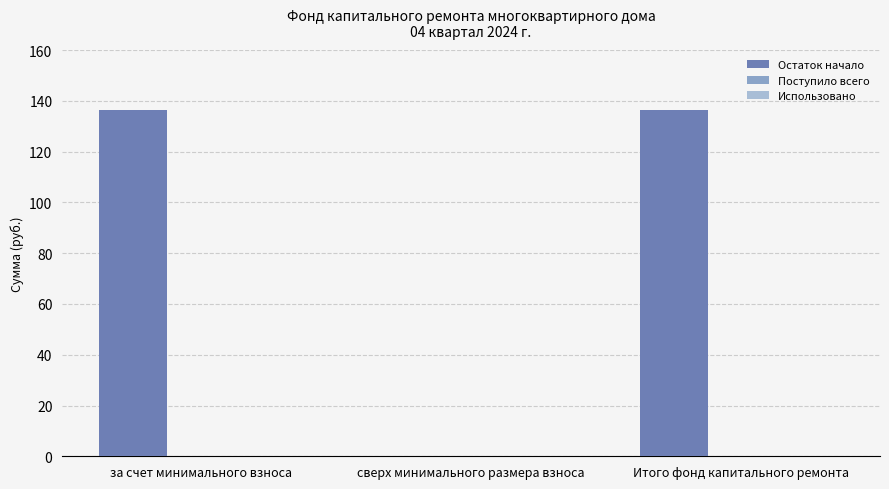

The value at Итого фонд капитального ремонта is 136.4. True or false?

True